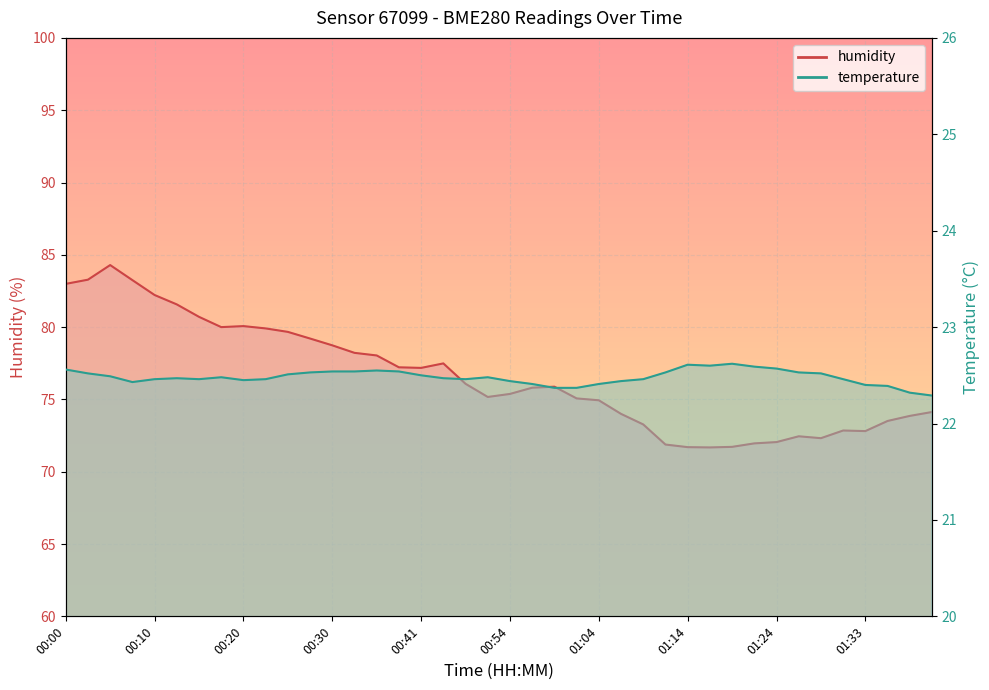

How many series are shown in this chart?

2